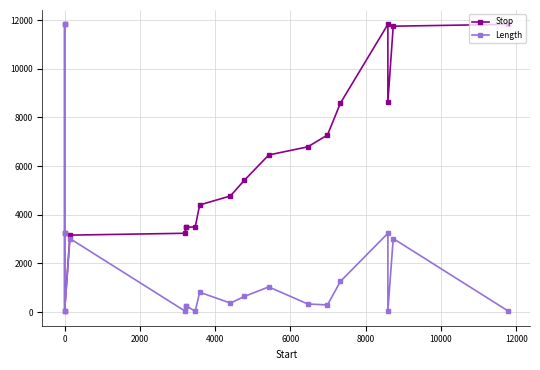

True or false: Stop has more than 2 interior local peaks.

False